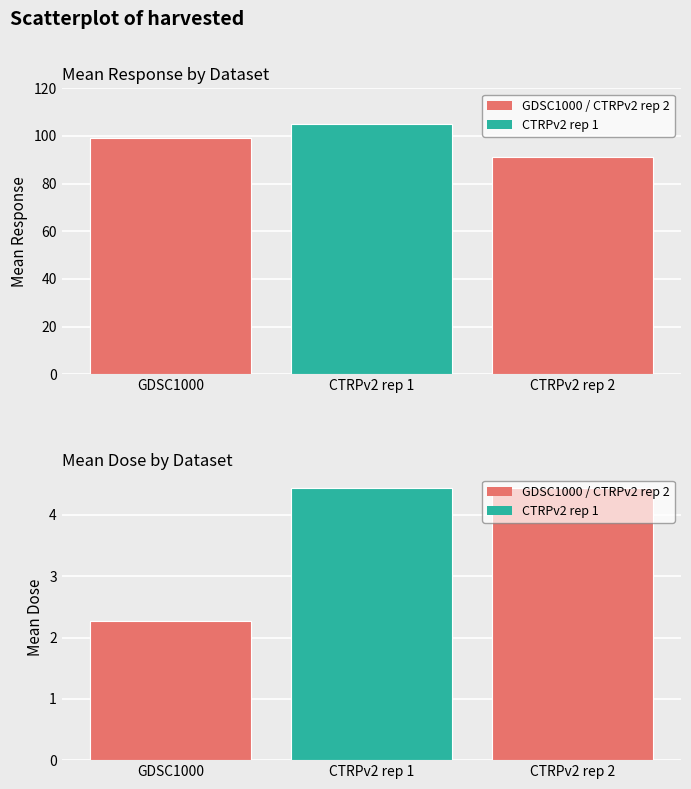

At GDSC1000, list the series in order from smallest to largest.

Mean Dose, Mean Response